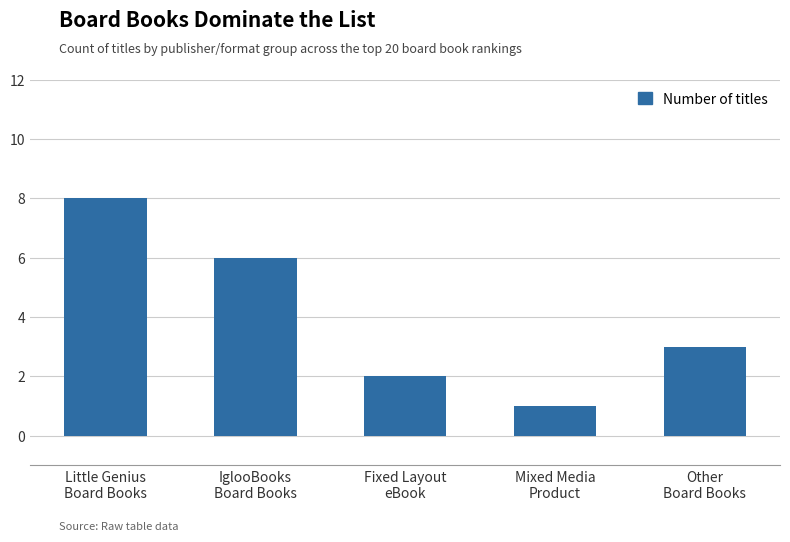

What is the sum of all values?

20